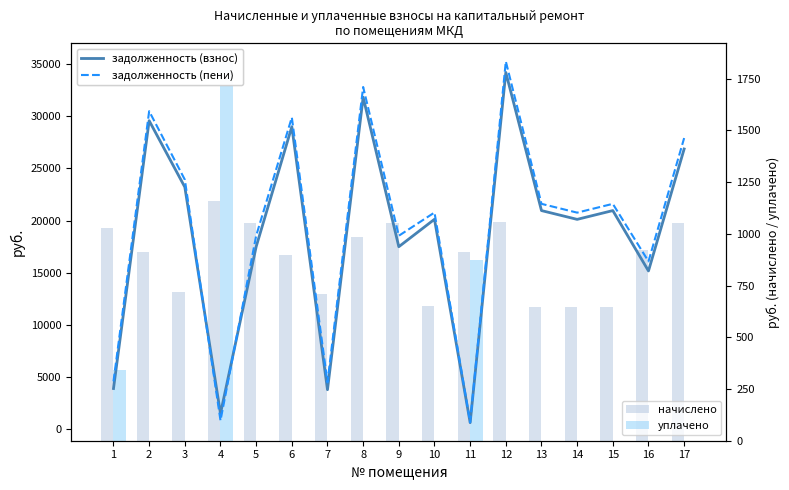

Which series has the largest range (max minus min)?

задолженность (пени)